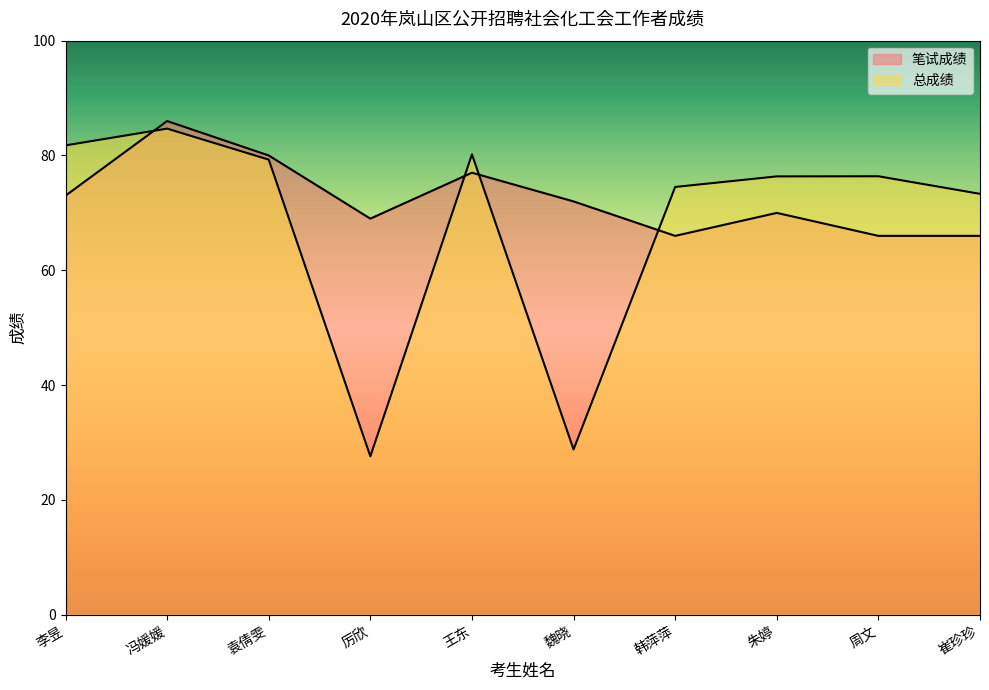

Rank the series by their maximum value, from highest to lowest.

笔试成绩, 总成绩